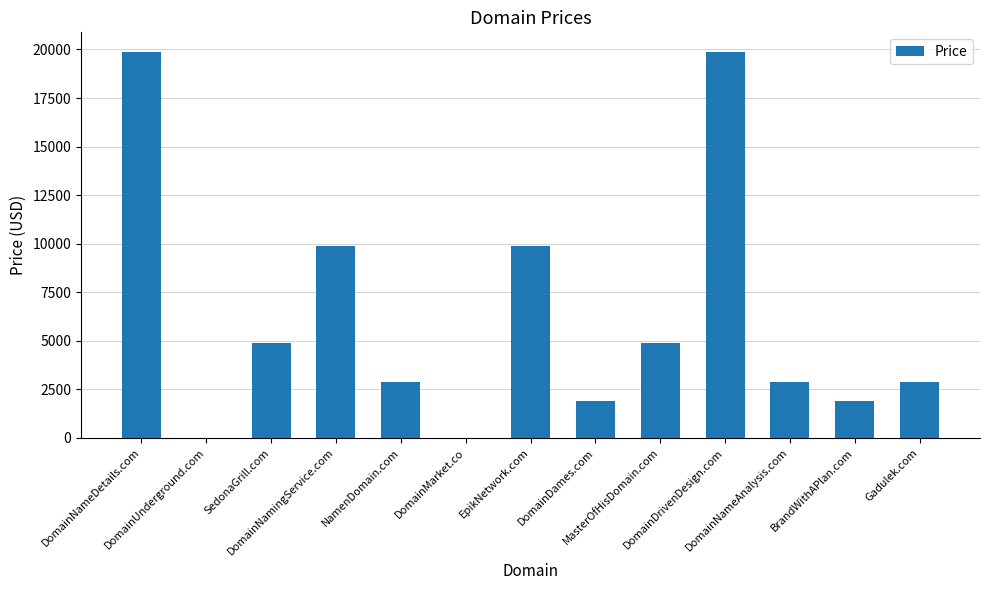

What is the greatest value displayed?

19888